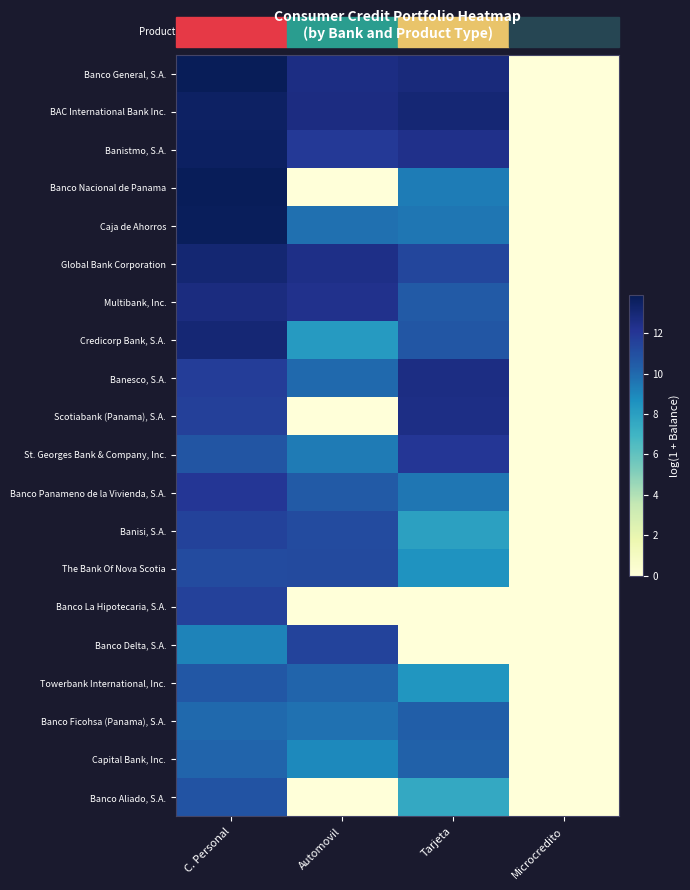

Reading left to right, what are all the values shown in this chart?

Banco General, S.A.: C. Personal=13.9	Automovil=12.6	Tarjeta=12.8	Microcredito=0.0
BAC International Bank Inc.: C. Personal=13.5	Automovil=12.7	Tarjeta=13.0	Microcredito=0.0
Banistmo, S.A.: C. Personal=13.6	Automovil=11.9	Tarjeta=12.4	Microcredito=0.0
Banco Nacional de Panama: C. Personal=13.8	Automovil=0.0	Tarjeta=9.3	Microcredito=0.0
Caja de Ahorros: C. Personal=13.7	Automovil=9.8	Tarjeta=9.6	Microcredito=0.0
Global Bank Corporation: C. Personal=13.1	Automovil=12.5	Tarjeta=11.3	Microcredito=0.0
Multibank, Inc.: C. Personal=12.7	Automovil=12.3	Tarjeta=10.5	Microcredito=0.0
Credicorp Bank, S.A.: C. Personal=13.0	Automovil=8.2	Tarjeta=10.7	Microcredito=0.0
Banesco, S.A.: C. Personal=11.7	Automovil=10.0	Tarjeta=12.6	Microcredito=0.0
Scotiabank (Panama), S.A.: C. Personal=11.6	Automovil=0.0	Tarjeta=12.5	Microcredito=0.0
St. Georges Bank & Company, Inc.: C. Personal=10.7	Automovil=9.4	Tarjeta=12.0	Microcredito=0.0
Banco Panameno de la Vivienda, S.A.: C. Personal=12.0	Automovil=10.5	Tarjeta=9.6	Microcredito=0.0
Banisi, S.A.: C. Personal=11.5	Automovil=11.1	Tarjeta=8.0	Microcredito=0.0
The Bank Of Nova Scotia: C. Personal=11.2	Automovil=11.2	Tarjeta=8.5	Microcredito=0.0
Banco La Hipotecaria, S.A.: C. Personal=11.6	Automovil=0.0	Tarjeta=0.0	Microcredito=0.0
Banco Delta, S.A.: C. Personal=9.1	Automovil=11.5	Tarjeta=0.0	Microcredito=0.0
Towerbank International, Inc.: C. Personal=10.6	Automovil=10.1	Tarjeta=8.4	Microcredito=0.0
Banco Ficohsa (Panama), S.A.: C. Personal=10.0	Automovil=9.8	Tarjeta=10.4	Microcredito=0.0
Capital Bank, Inc.: C. Personal=10.1	Automovil=8.9	Tarjeta=10.2	Microcredito=0.0
Banco Aliado, S.A.: C. Personal=10.8	Automovil=0.0	Tarjeta=7.5	Microcredito=0.0